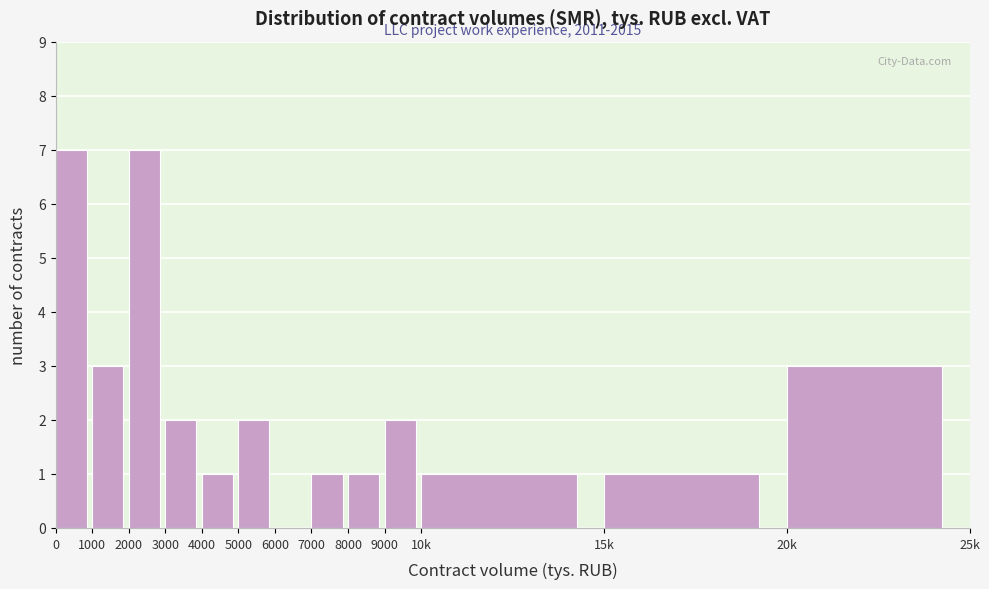

Reading right to left, extract all data points from this chart.

20k=3	15k=1	10k=1	9000=2	8000=1	7000=1	6000=0	5000=2	4000=1	3000=2	2000=7	1000=3	0=7